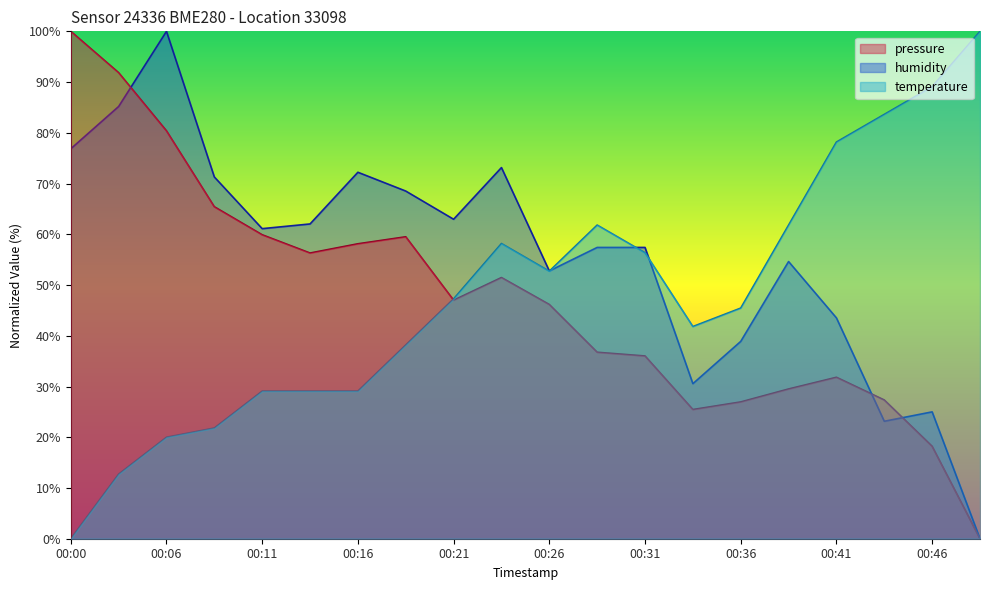

True or false: temperature has a value of 11.0 at 00:33.

False